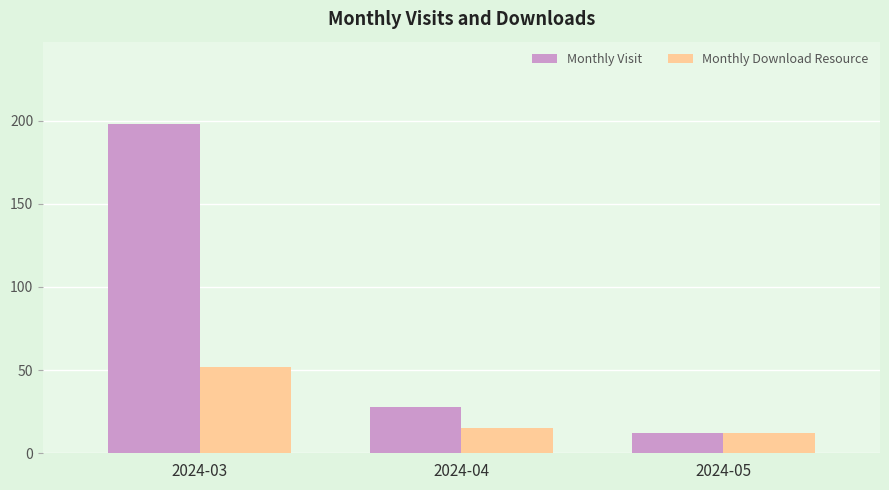

At how many categories does at least one series exceed 167?

1